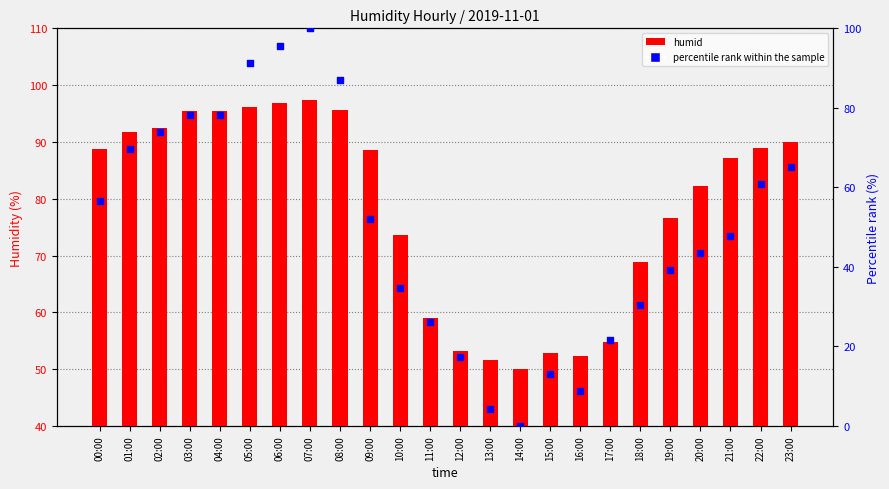

At which category is the sum across all series the highest?

07:00